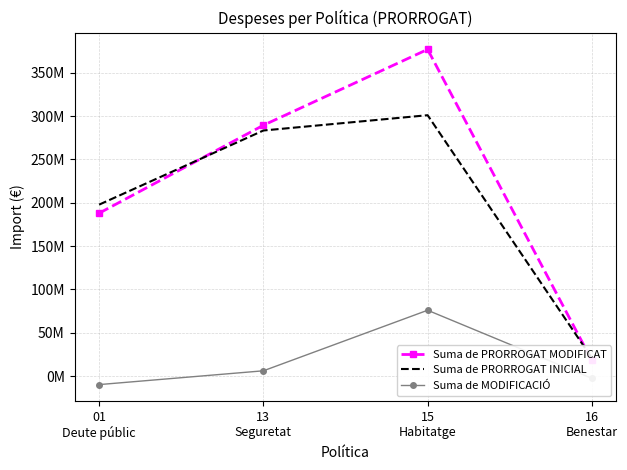

What is the difference between the maximum and minimum values in the Suma de MODIFICACIÓ series?

85789241.4